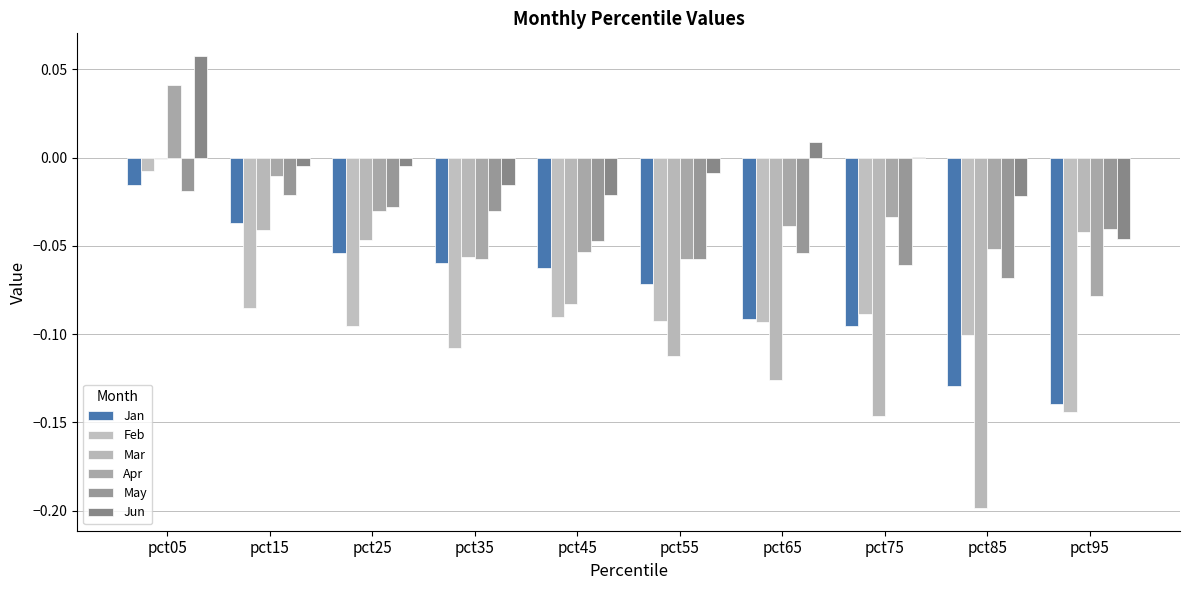

How many values in Apr are above zero?

1